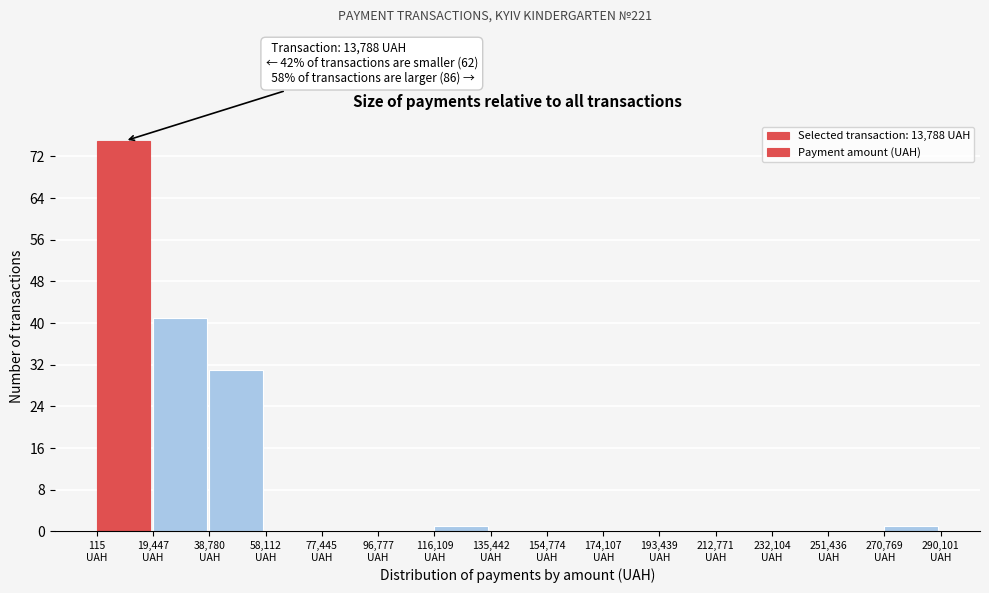

Which range on the x-axis has the tallest bar?

0 to 20000